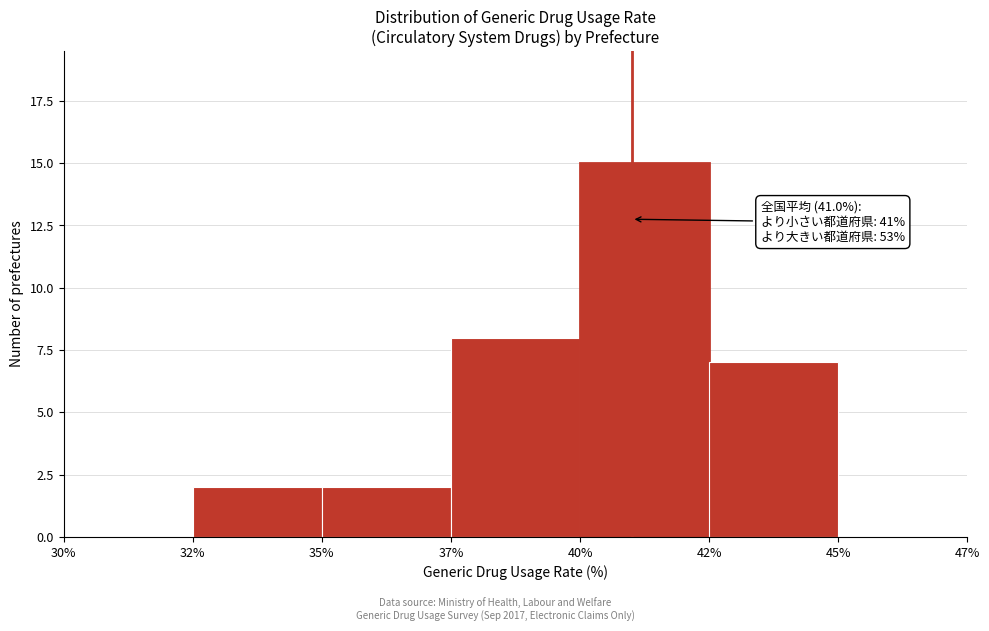

Reading left to right, transcribe all the data shown in this chart.

30%=0	32%=2	35%=2	37%=8	40%=15	42%=7	45%=0